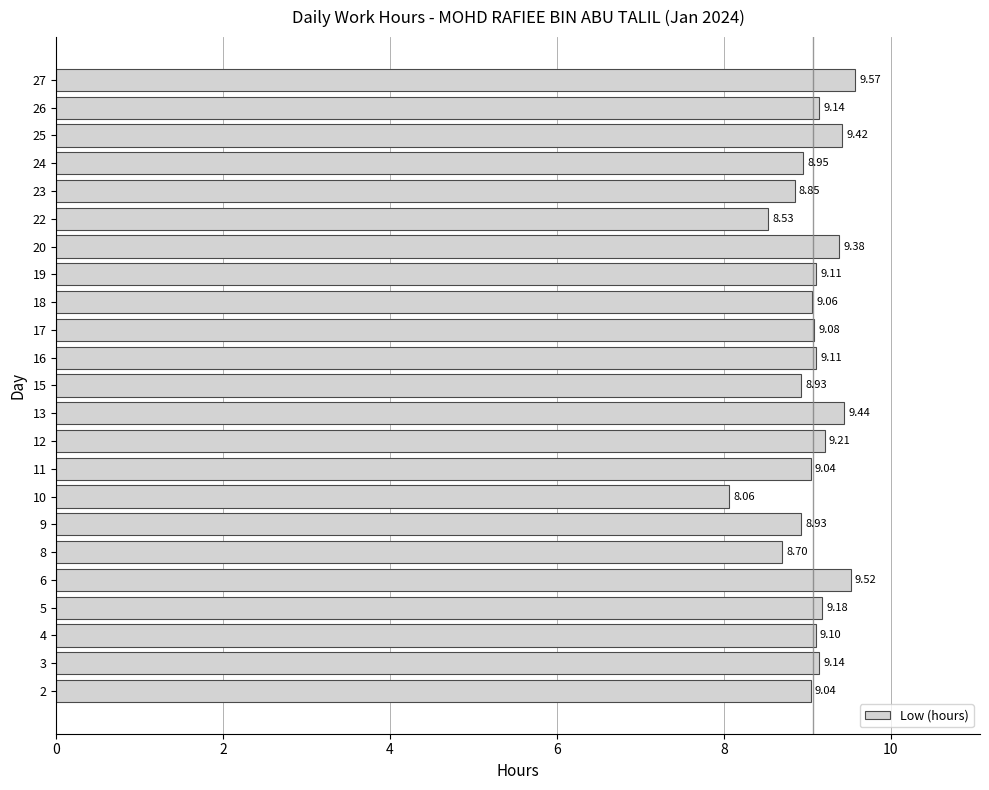

What is the greatest value displayed?

9.6